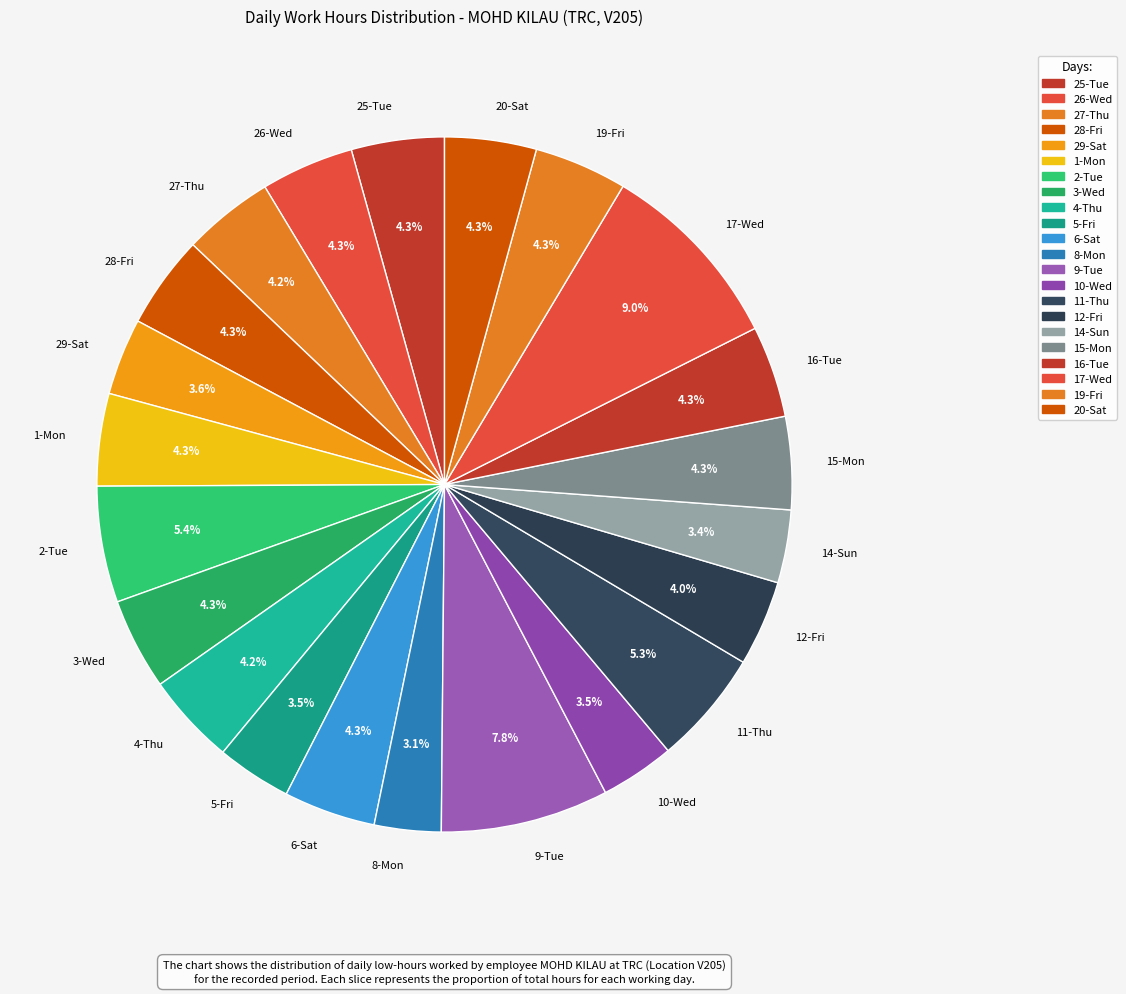

Which has a higher value, 14-Sun or 26-Wed?

26-Wed